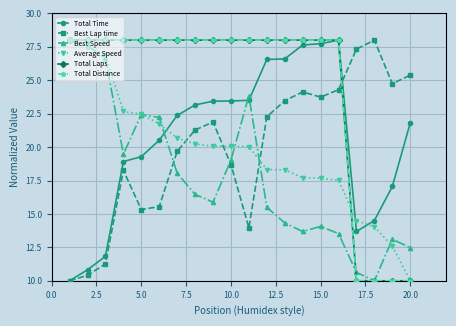

Is this an area chart (filled region under the line)?

No